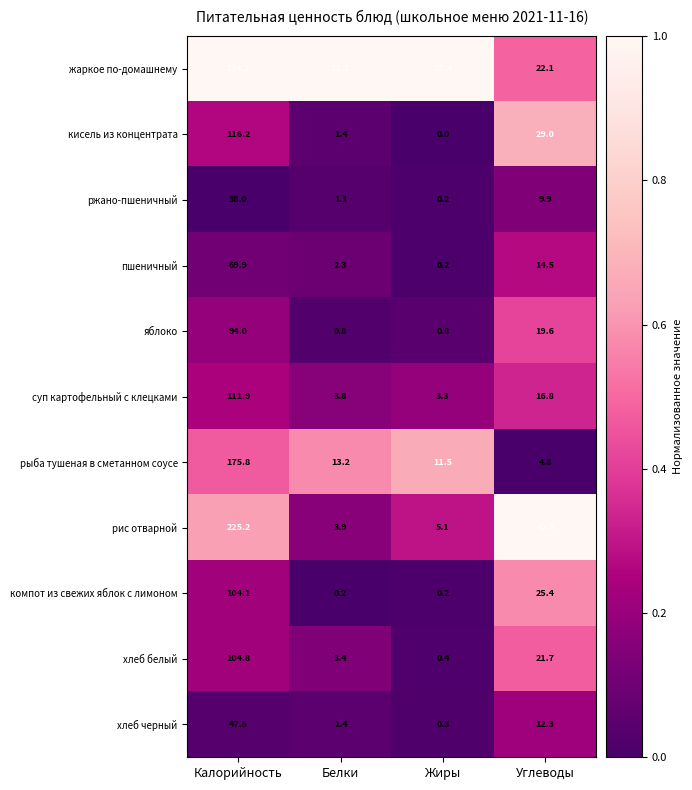

Which series has the largest total across all categories?

жаркое по-домашнему